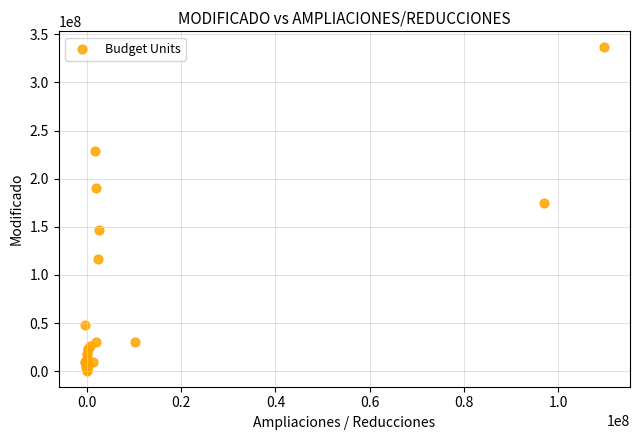

What Y value in the scatter plot is closest to 168482541?

174784330.8